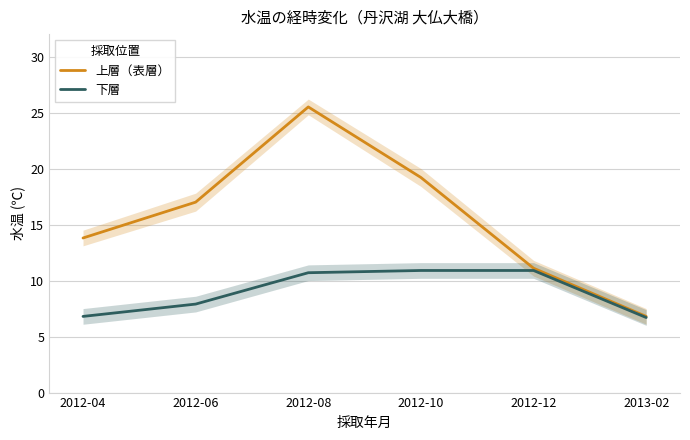

What is the sum of the 上層（表層） values at 2012-12 and 2013-02?

17.9